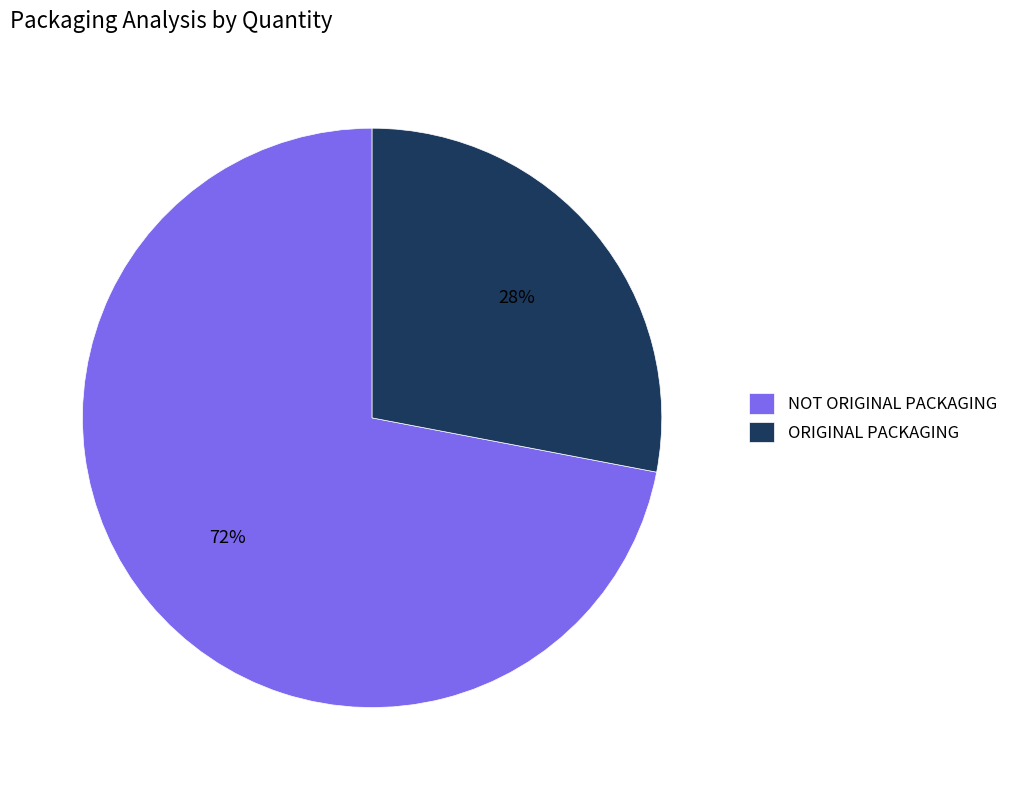

Approximately how many times larger is the value at NOT ORIGINAL PACKAGING compared to ORIGINAL PACKAGING?

2.6